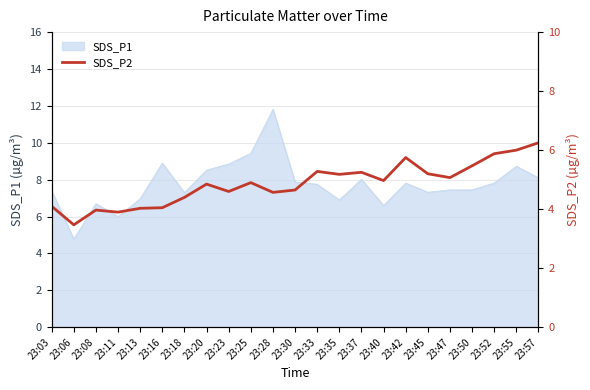

At which category does the data reach its first local peak?

23:08